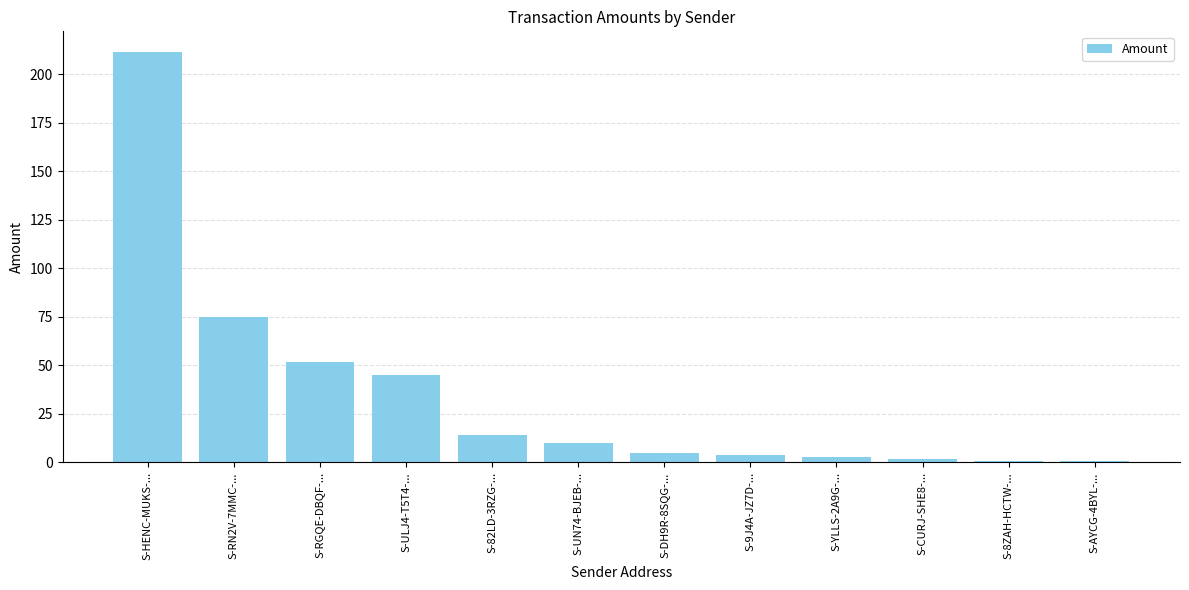

Count the number of categories in the chart.

12